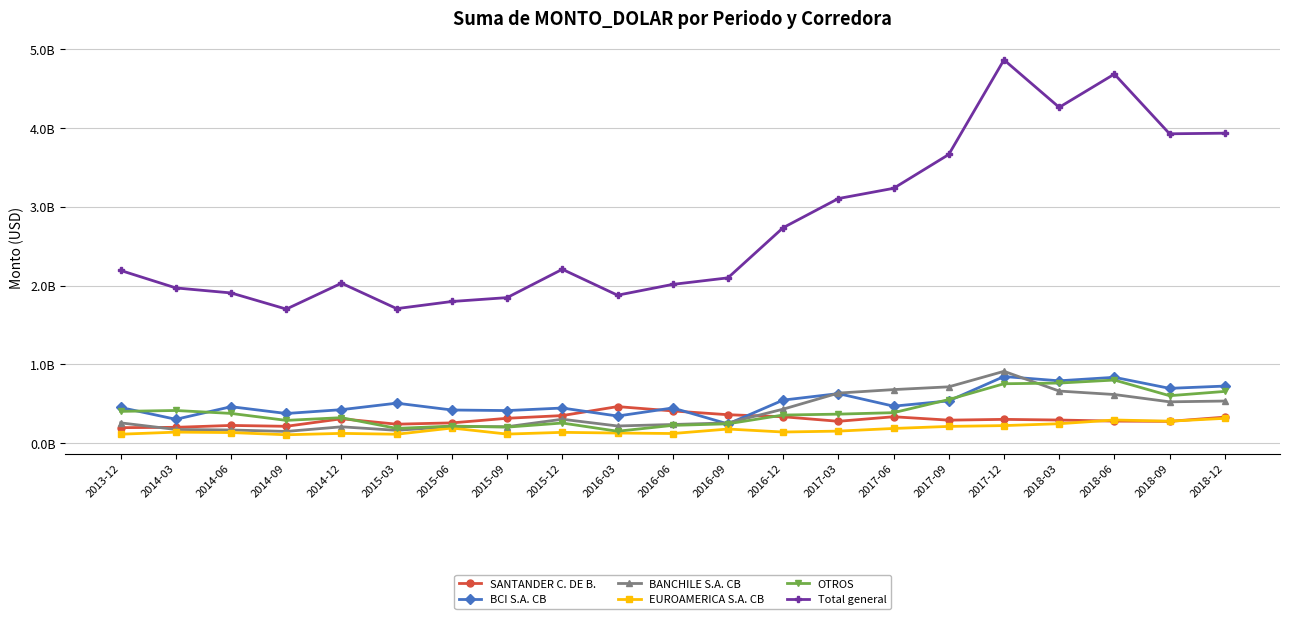

What are all the series names shown in the legend?

SANTANDER C. DE B., BCI S.A. CB, BANCHILE S.A. CB, EUROAMERICA S.A. CB, OTROS, Total general